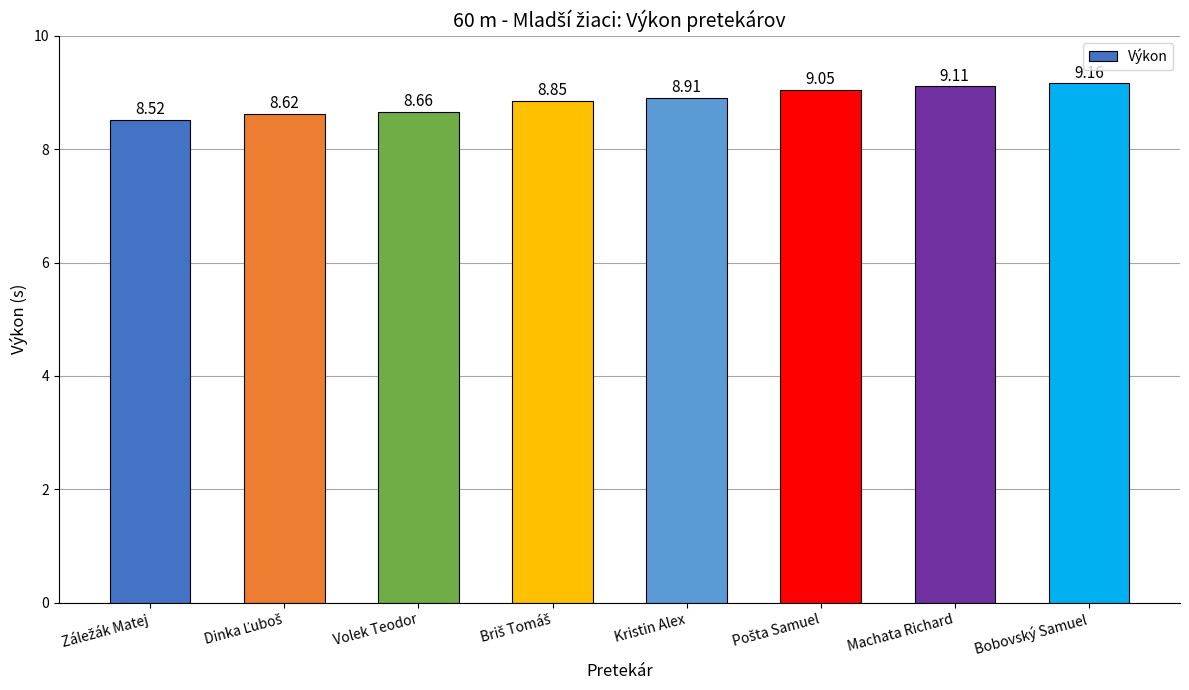

What is the difference between the second highest and second lowest values?

0.5